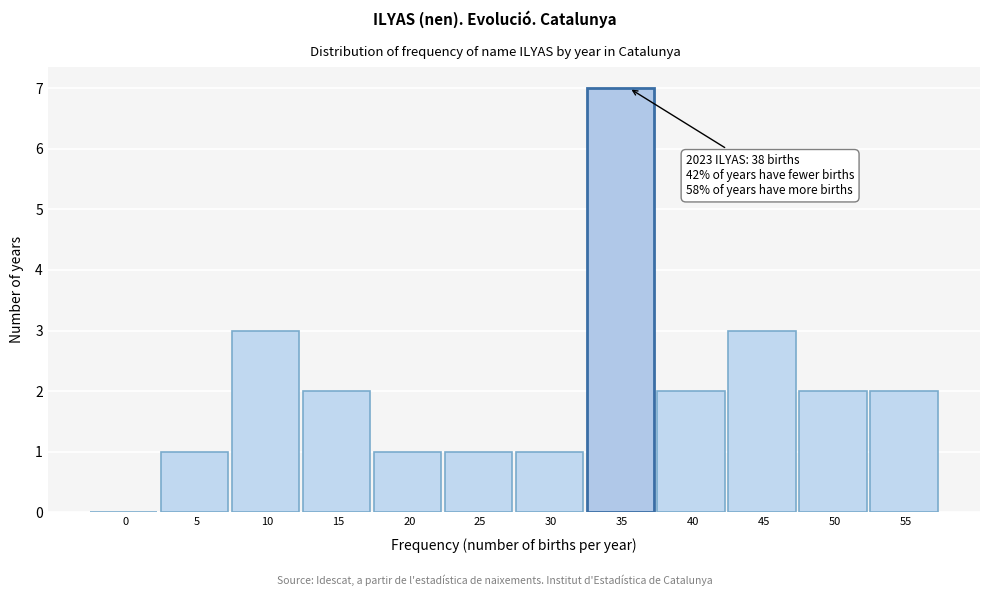

Reading left to right, list all the values displayed in this chart.

0=0	5=1	10=3	15=2	20=1	25=1	30=1	35=7	40=2	45=3	50=2	55=2